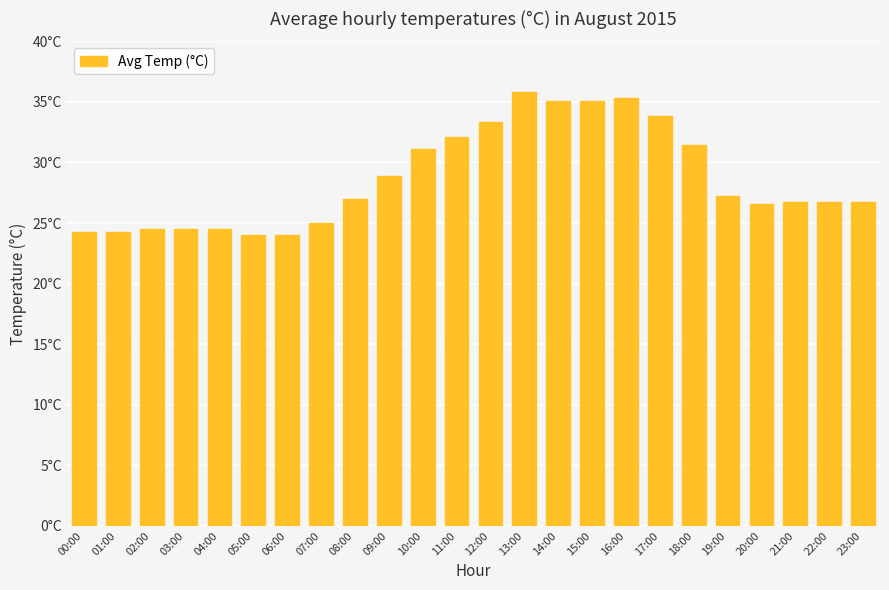

Does the chart contain any negative values?

No